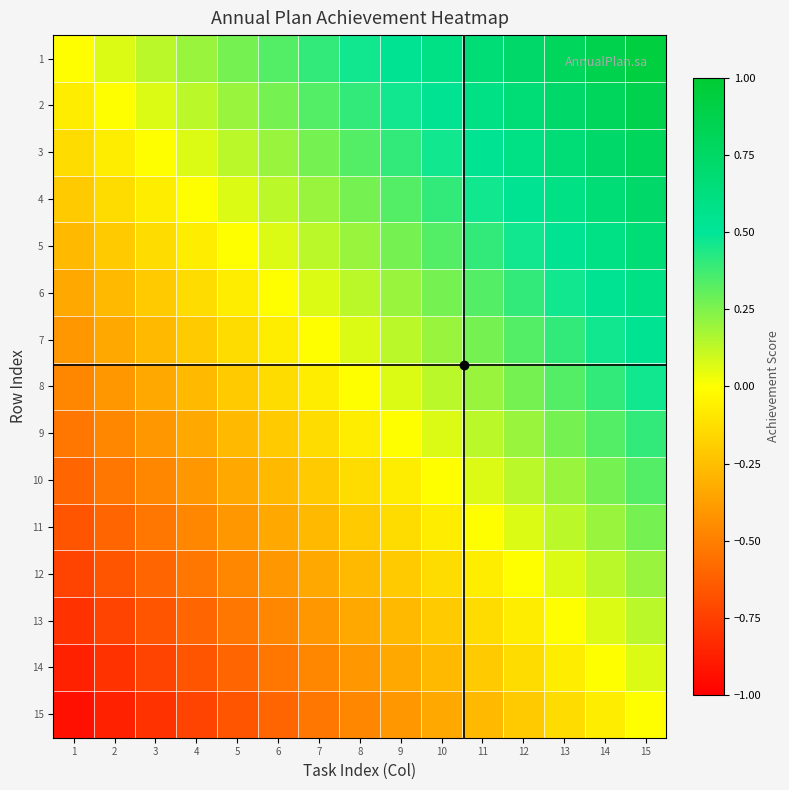

What is the total value across all series at 12?

4.0